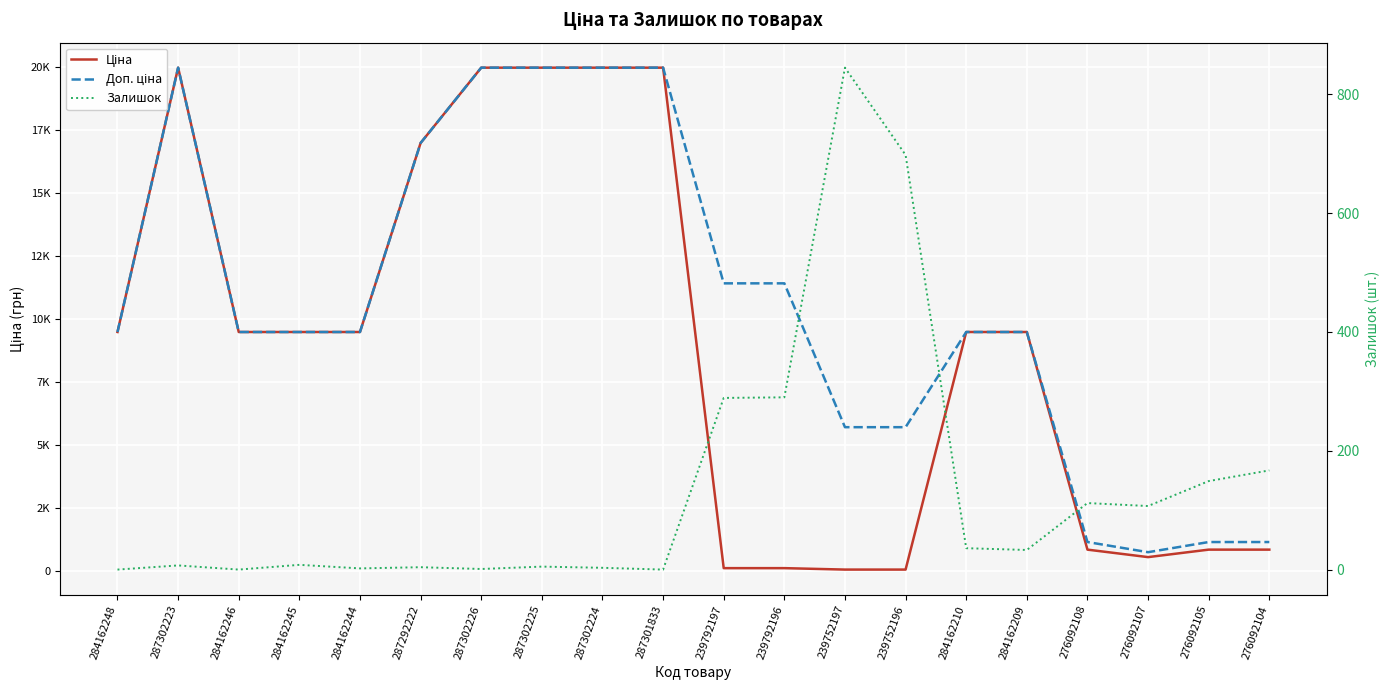

How many lines are shown in the chart?

3